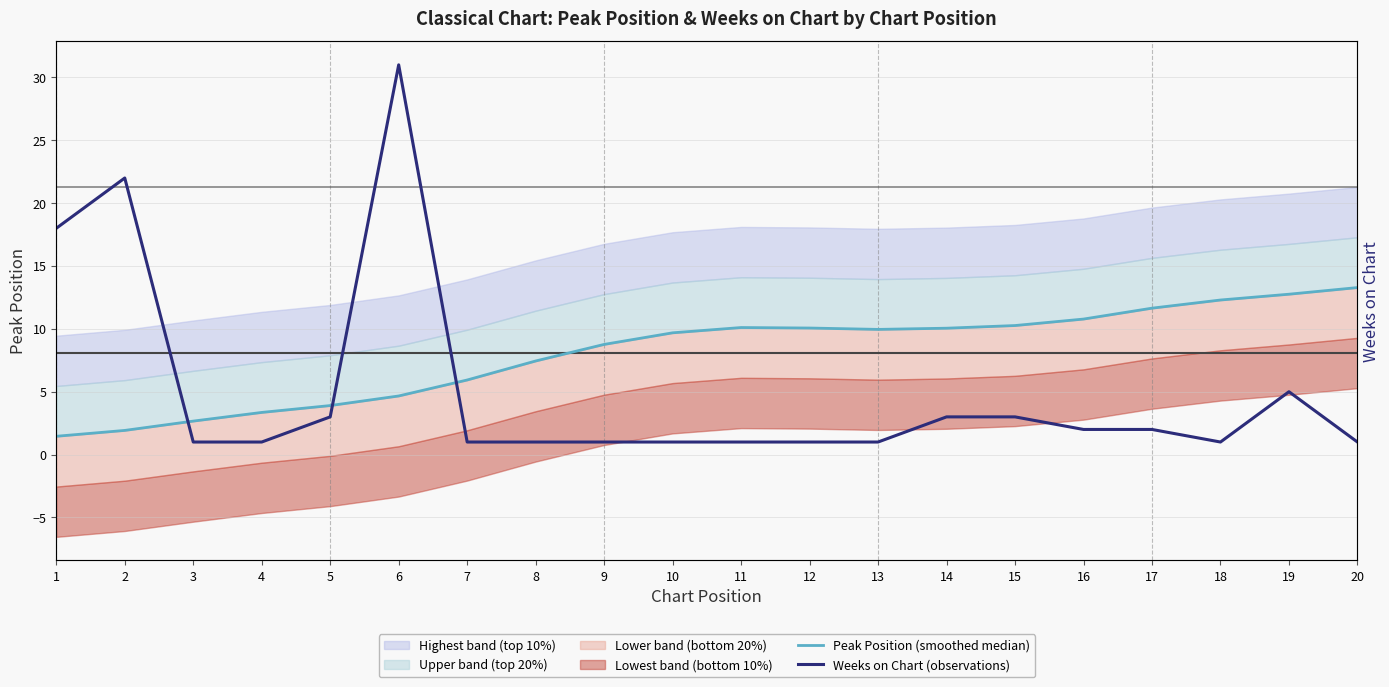

Between 4 and 15, which is larger?

15